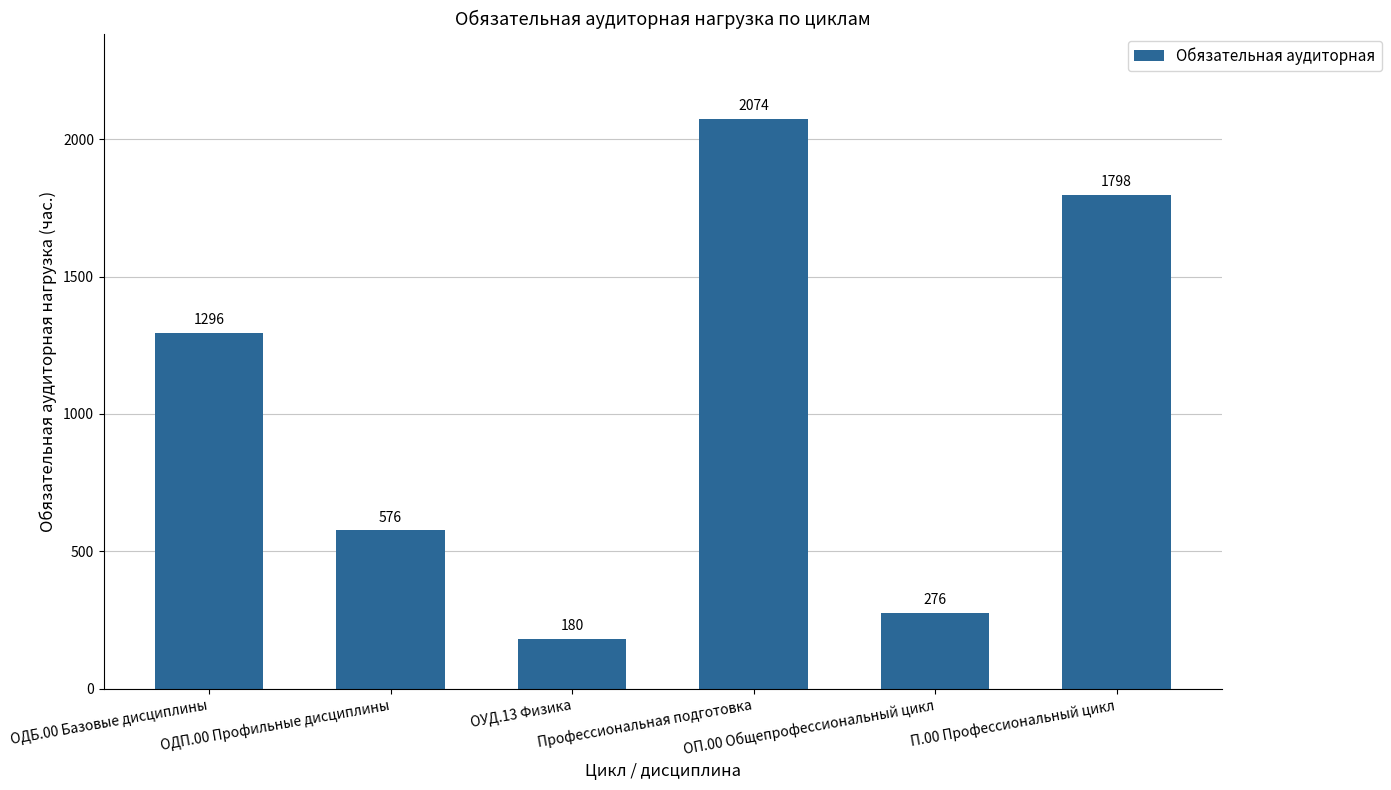

Reading left to right, extract all data points from this chart.

1296	576	180	2074	276	1798